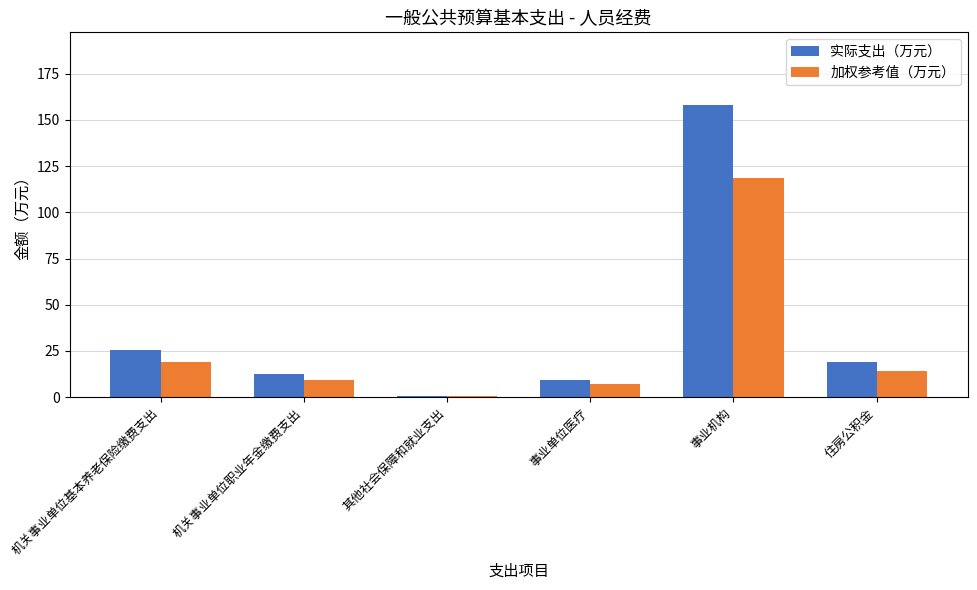

How many groups of bars are there?

6